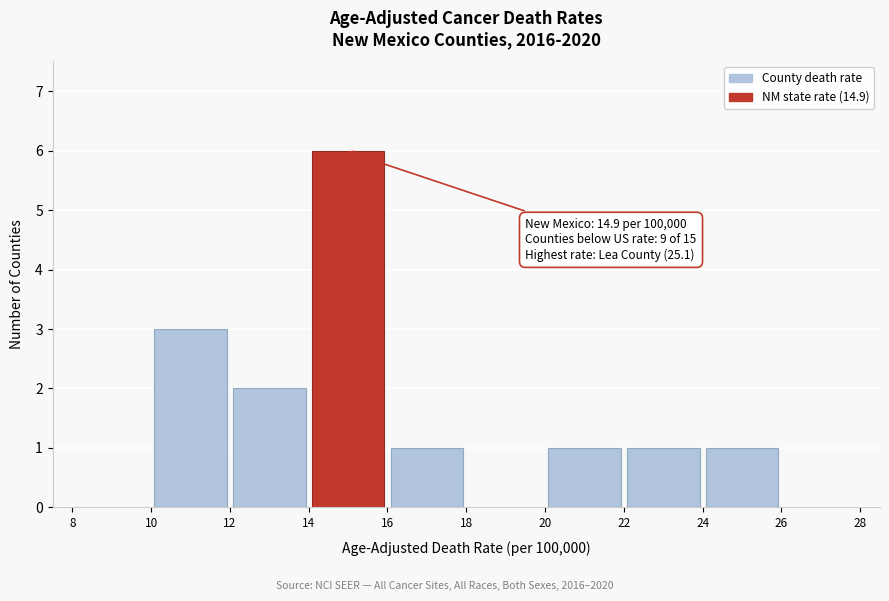

Over which range of the x-axis is the bar tallest?

14 to 16